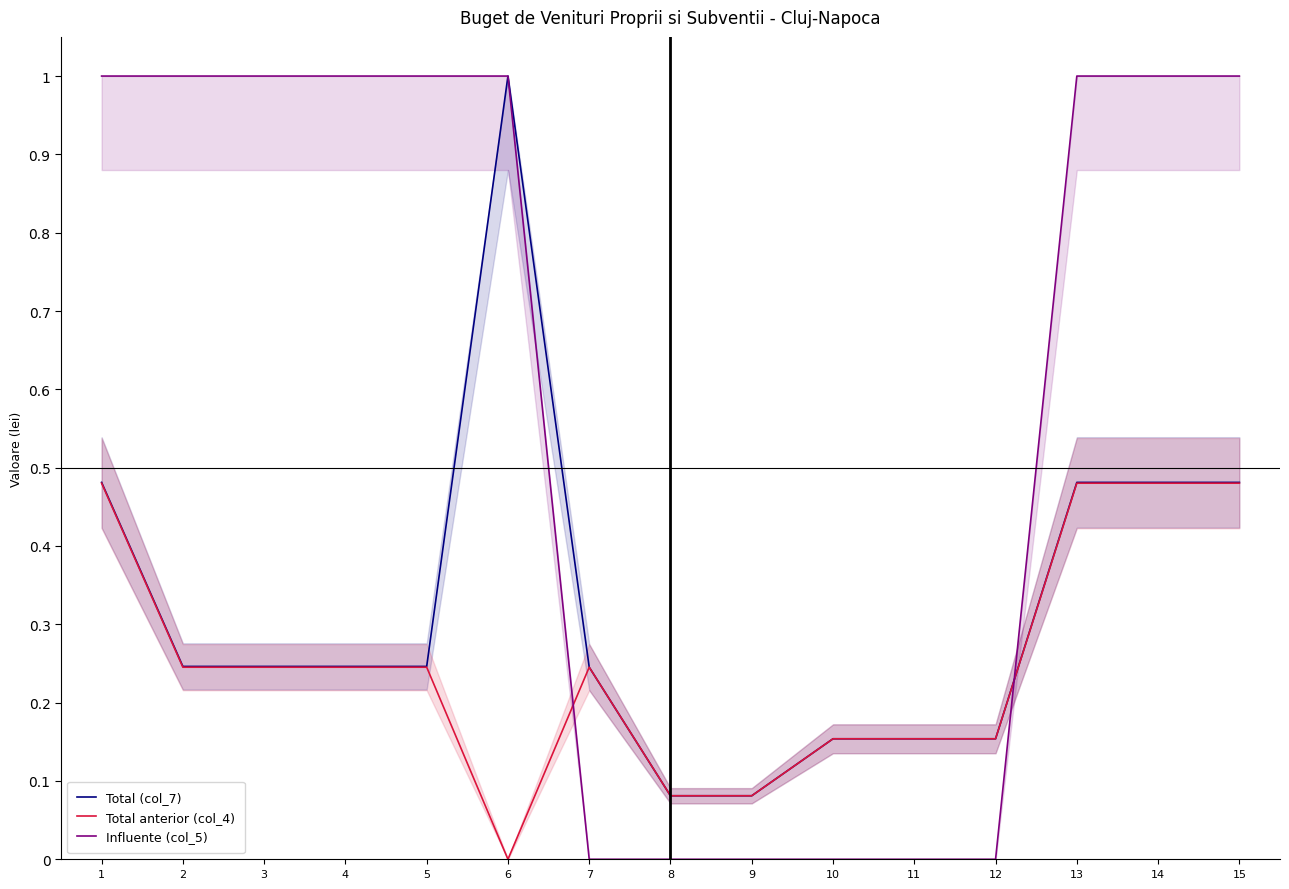

Rank the series by their average value, from lowest to highest.

Total anterior (col_4), Total (col_7), Influente (col_5)